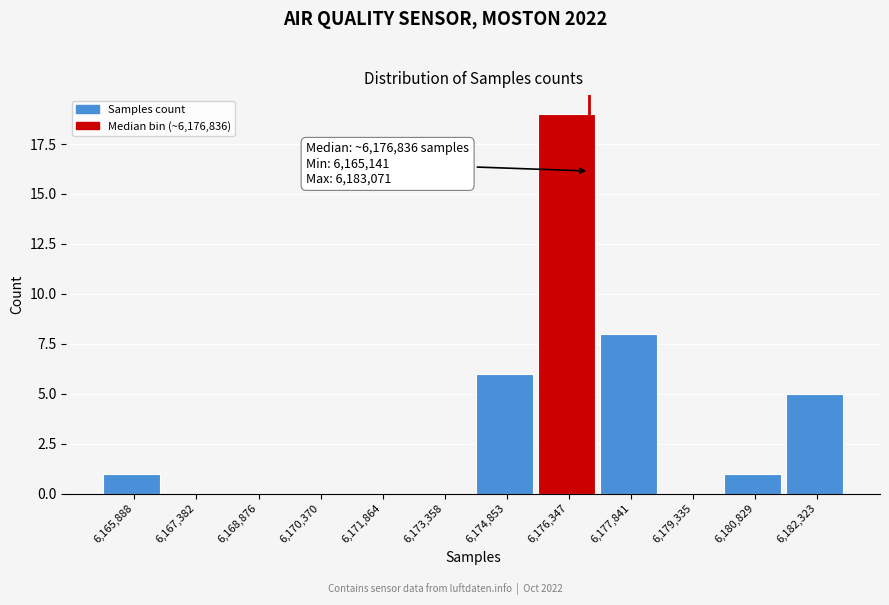

Over which range of the x-axis is the bar tallest?

6175600 to 6177000